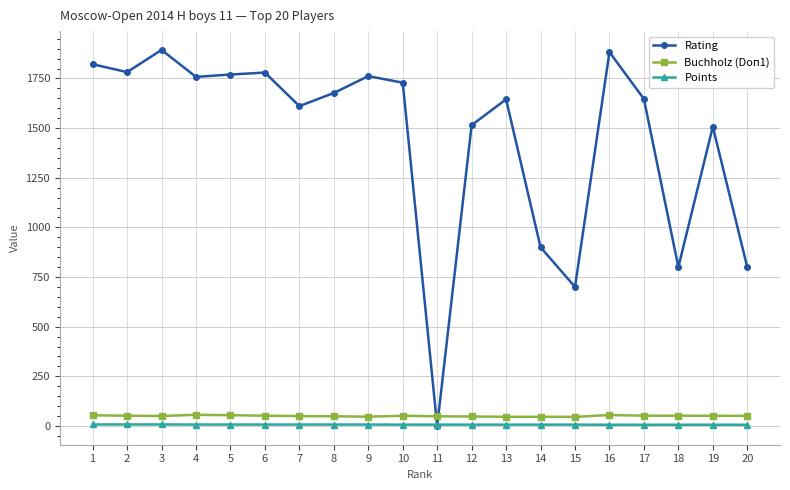

Which series has the largest range (max minus min)?

Rating